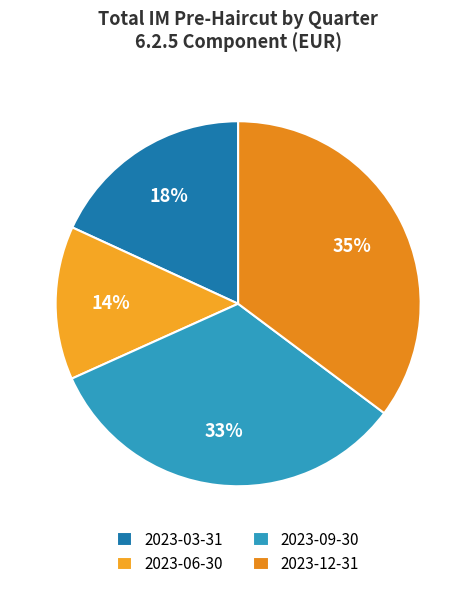

What is the largest slice in the pie chart?

2023-12-31